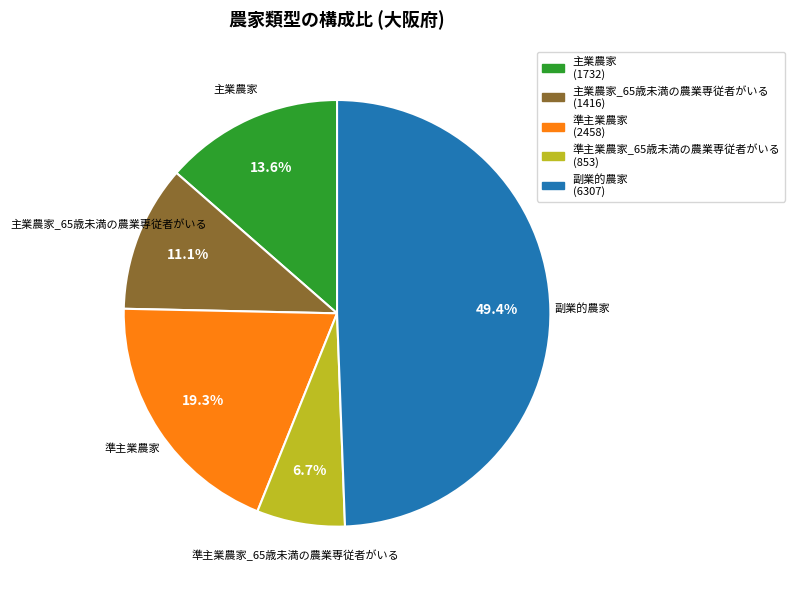

How many segments does this pie chart have?

5